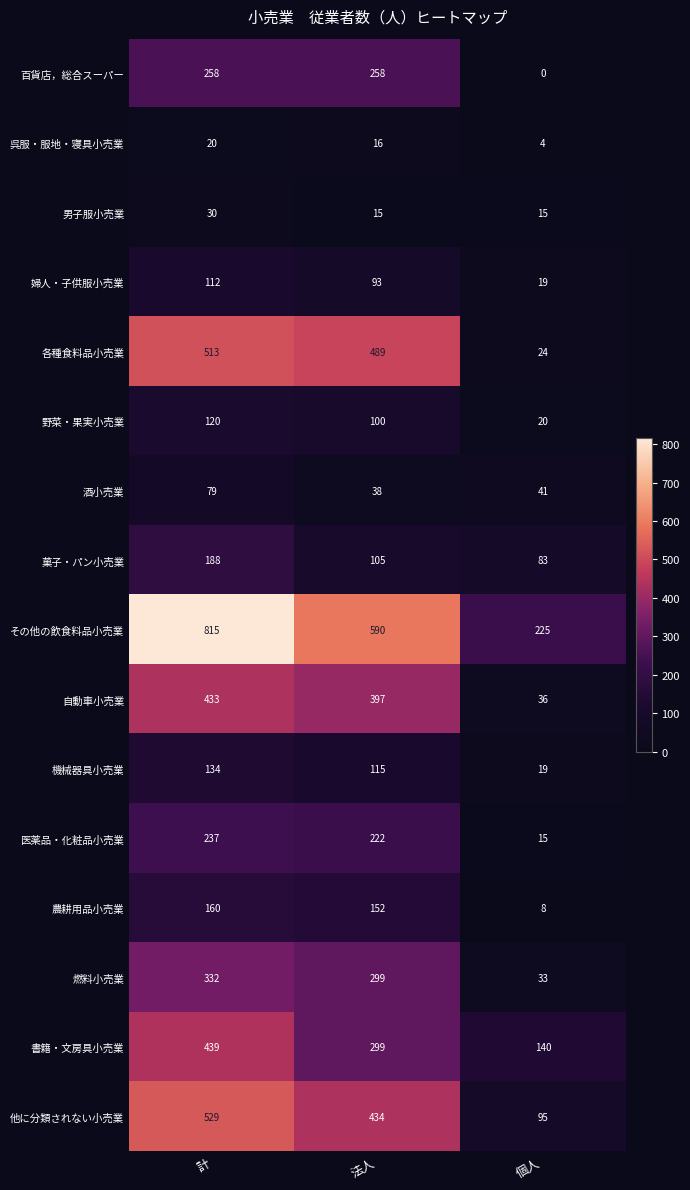

The value of その他の飲食料品小売業 at 計 is 815. True or false?

True